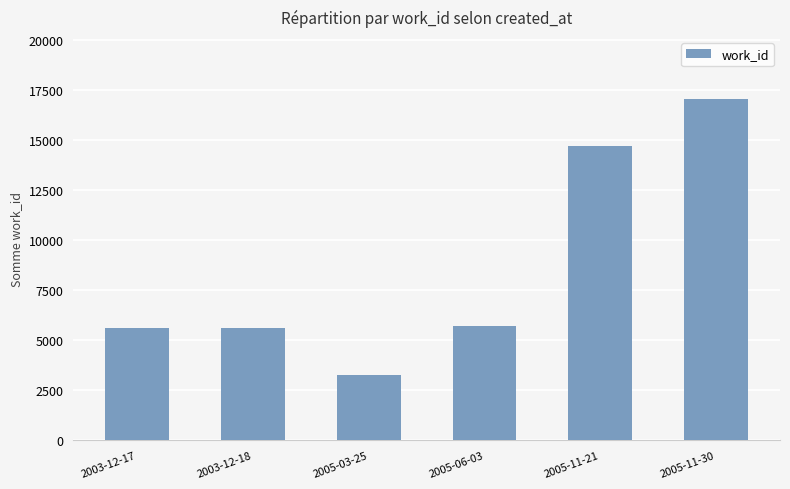

What position from the right is 2005-11-21?

2